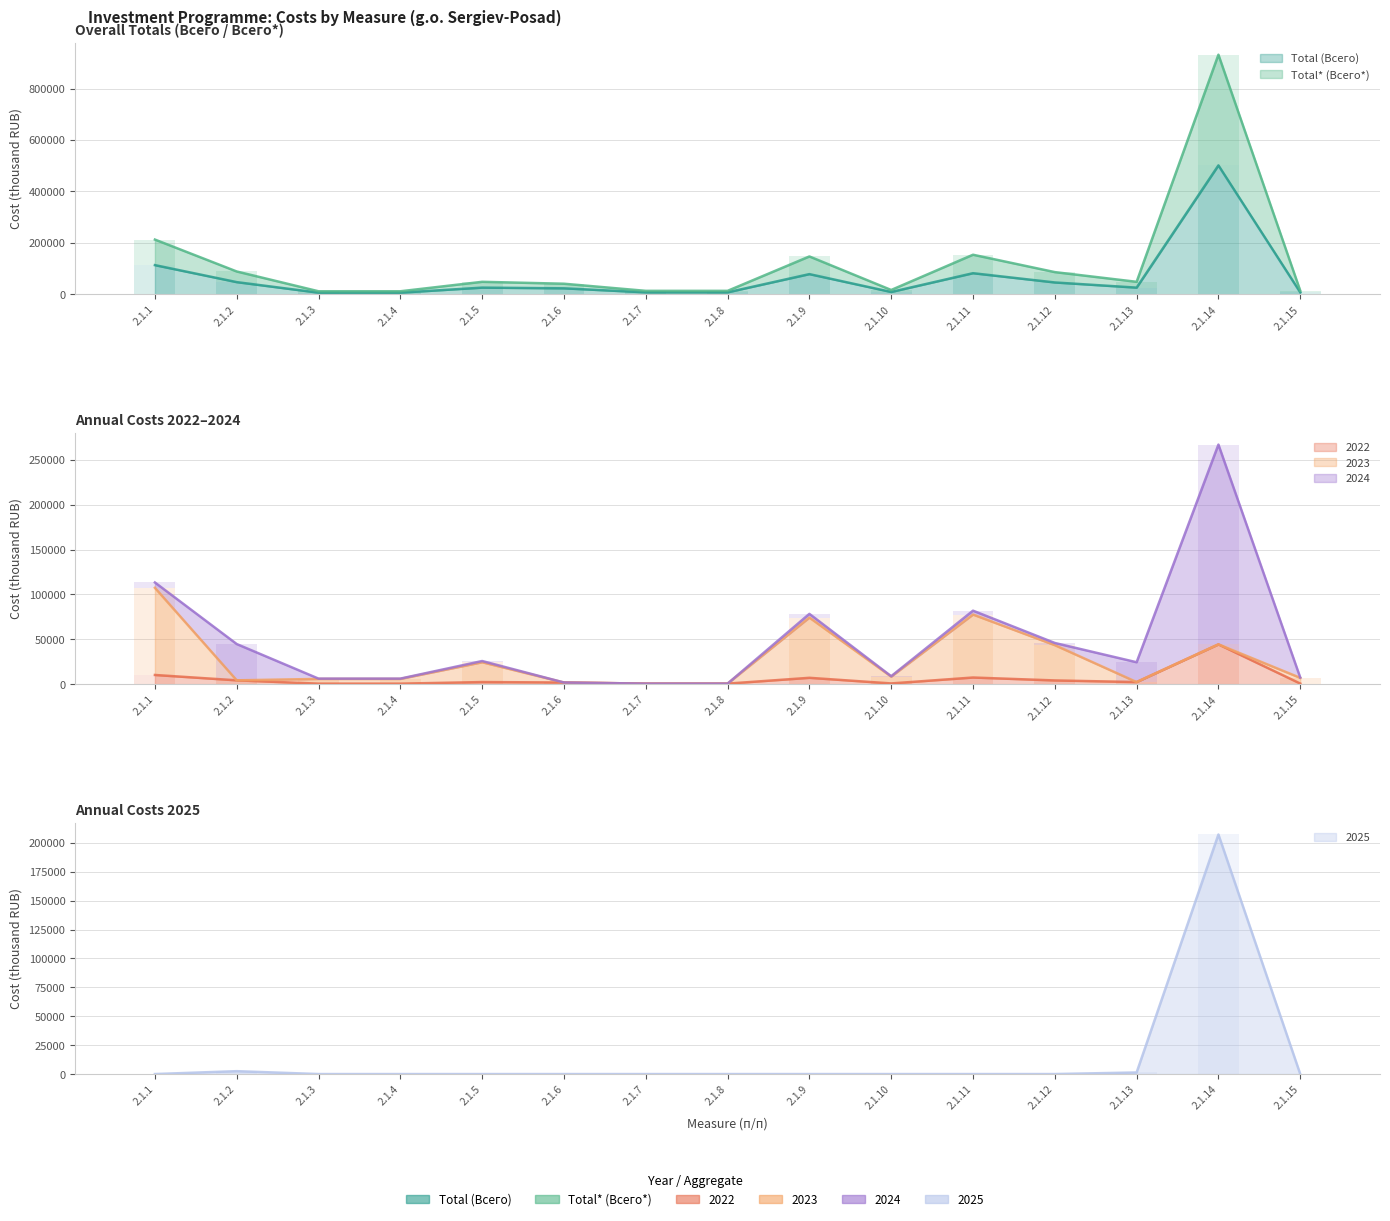

What is the value of the 2024 bar at the 10th from the left?

466.3